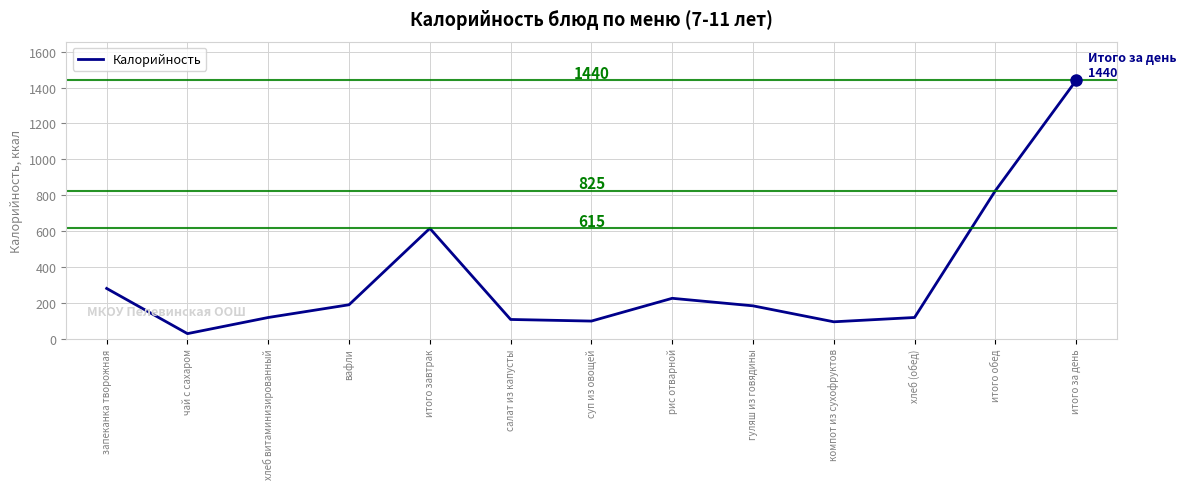

At which label does the data first exceed 183?

запеканка творожная